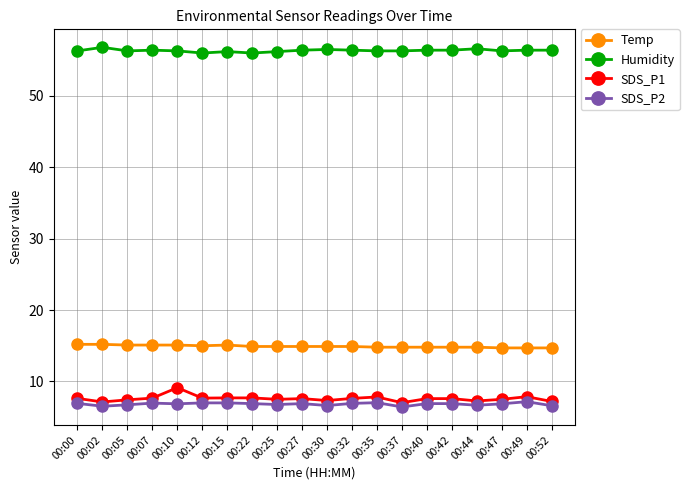

What is the sum of the Humidity values at 00:30 and 00:37?

112.8